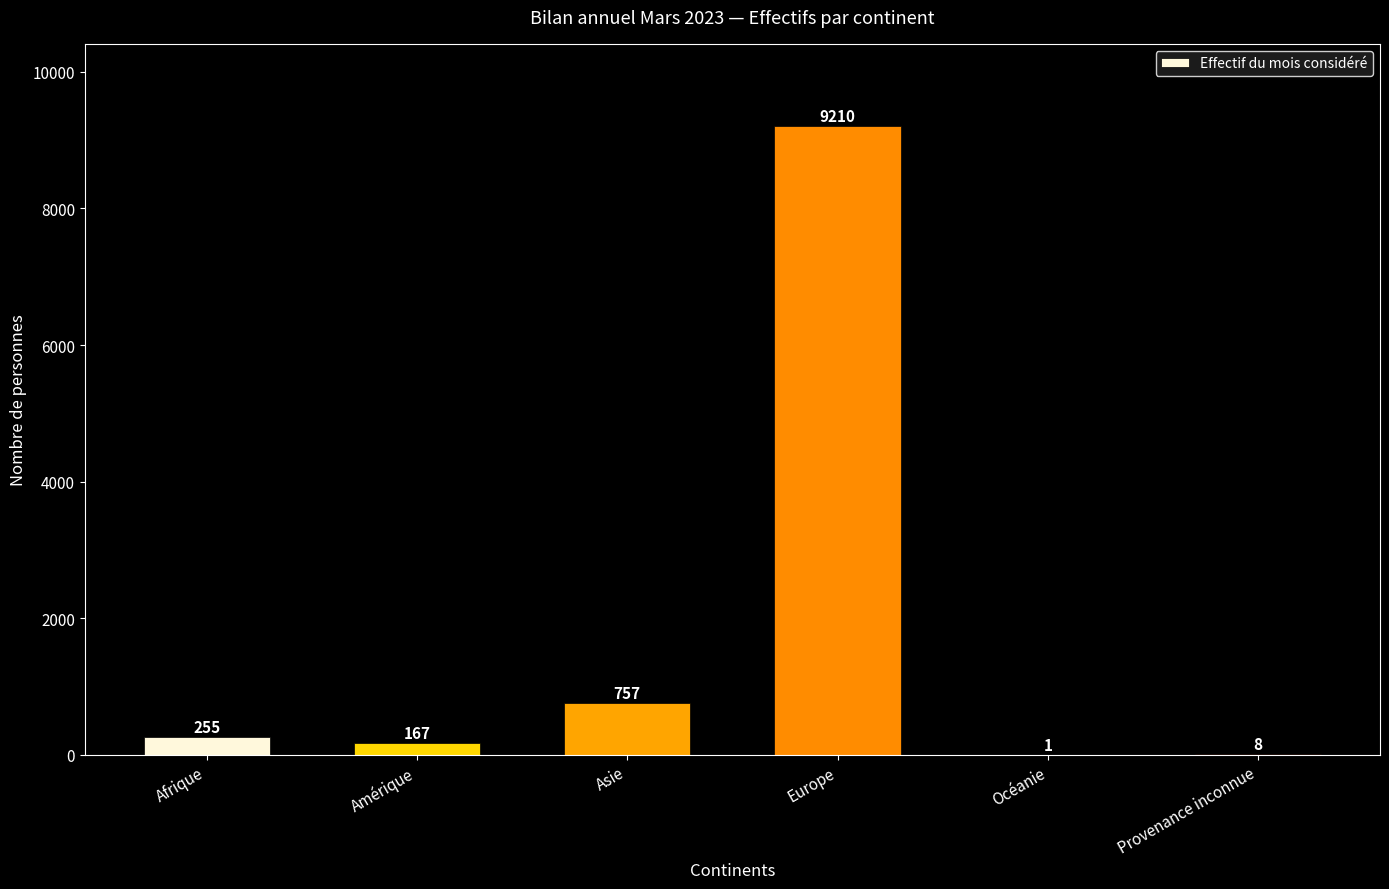

What is the ratio of the value at Asie to the value at Europe?

0.1